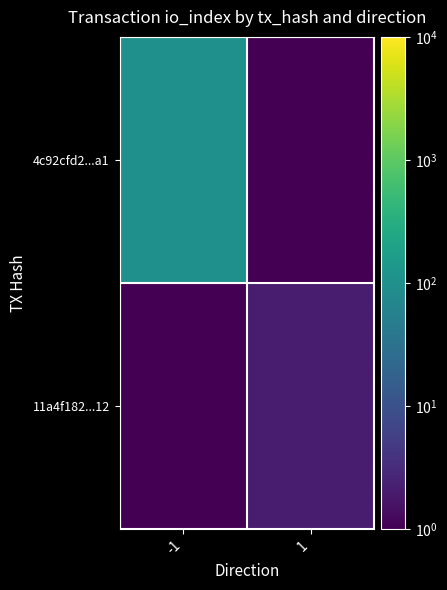

What is the smallest value displayed?

0.5